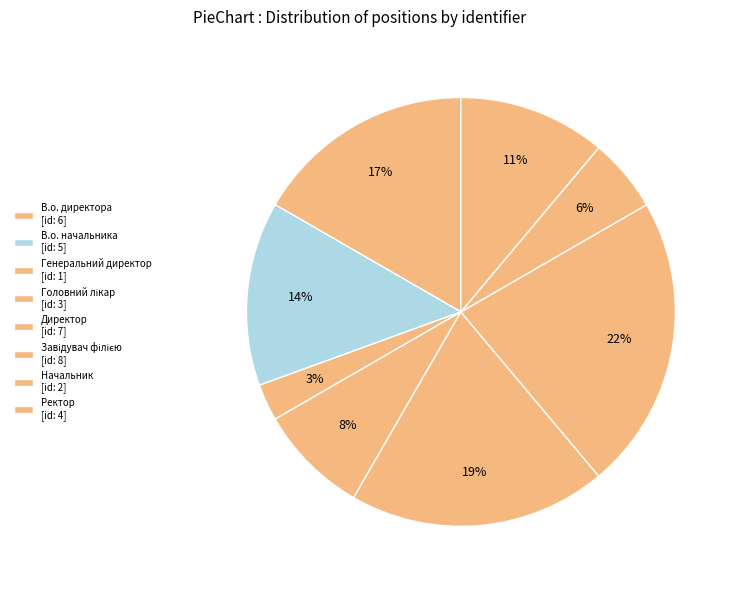

True or false: Завідувач філією accounts for 22% of the total.

True